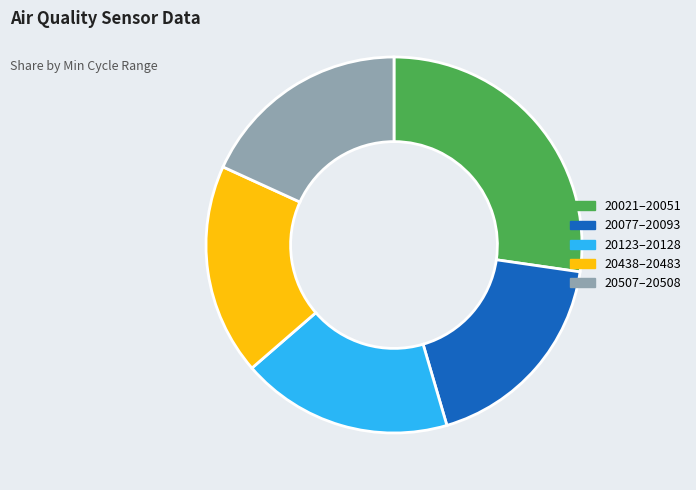

The 20077–20093 slice represents 18% of the pie. True or false?

True